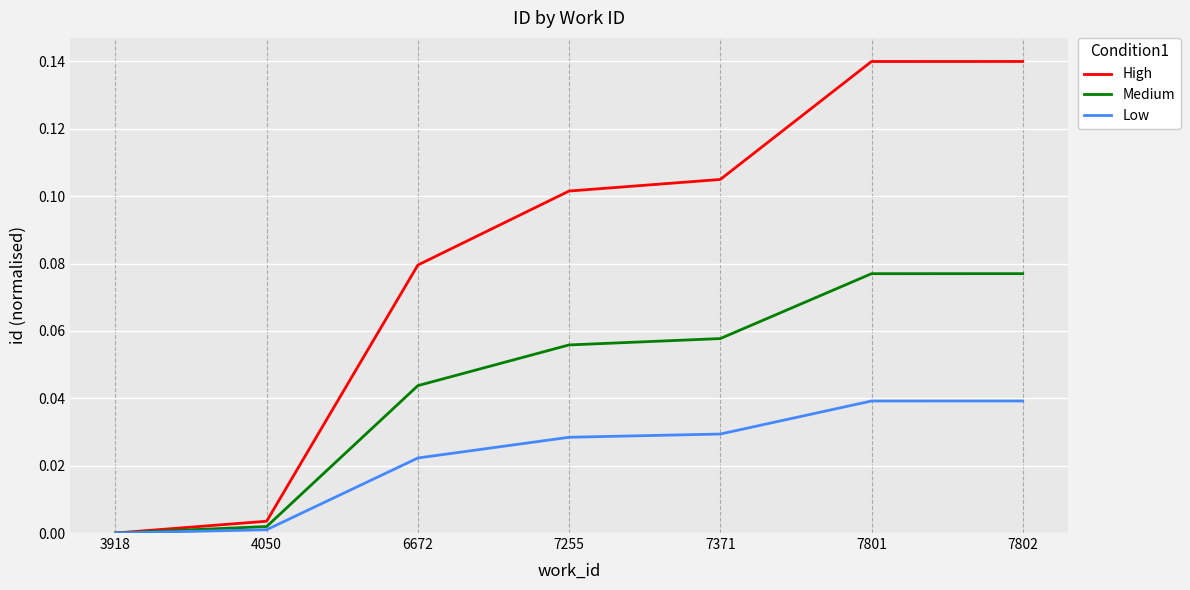

What is the sum of all High values?

0.6